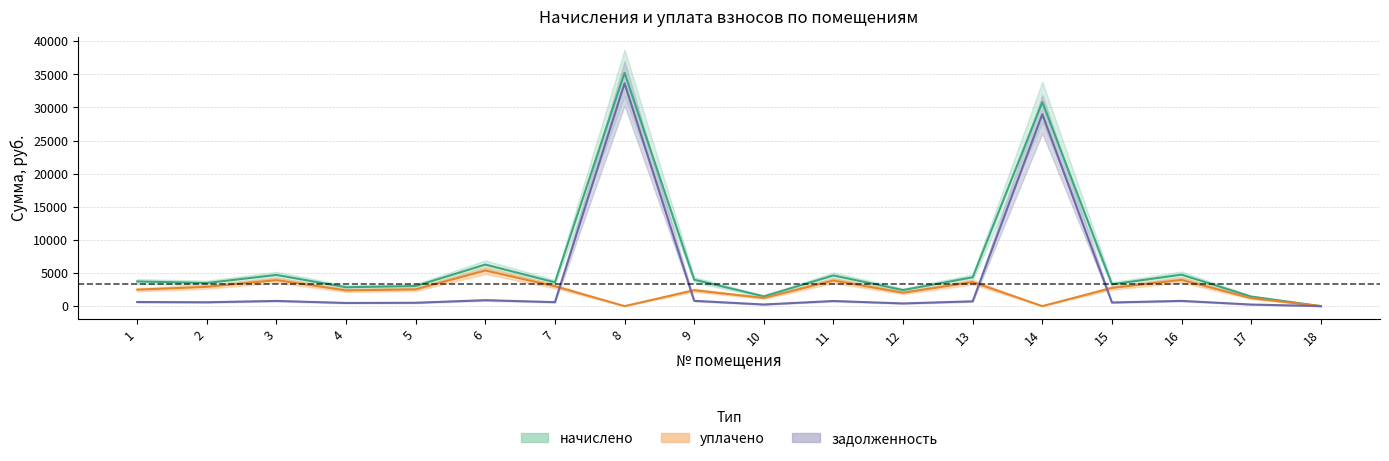

Read the задолженность value at 9.

798.5